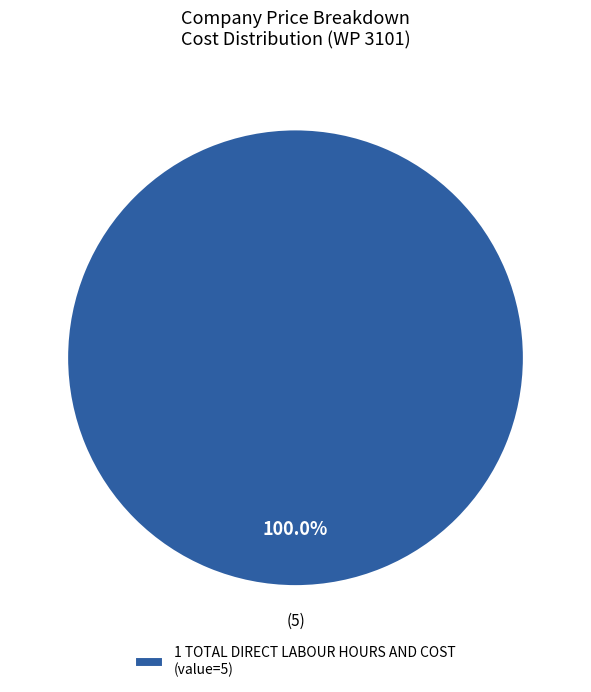

Which category accounts for the majority?

1 TOTAL DIRECT LABOUR HOURS AND COST (value=5)